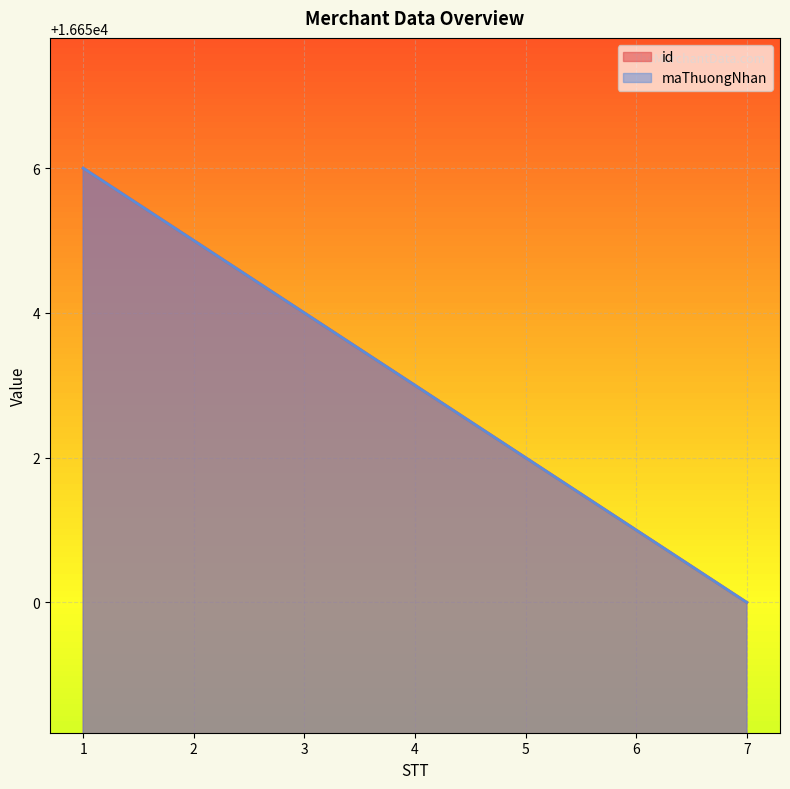

Which series has the largest total across all categories?

id